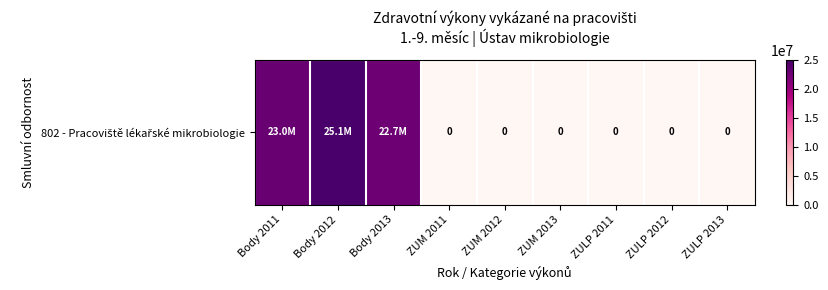

What is the greatest value displayed?

25095256